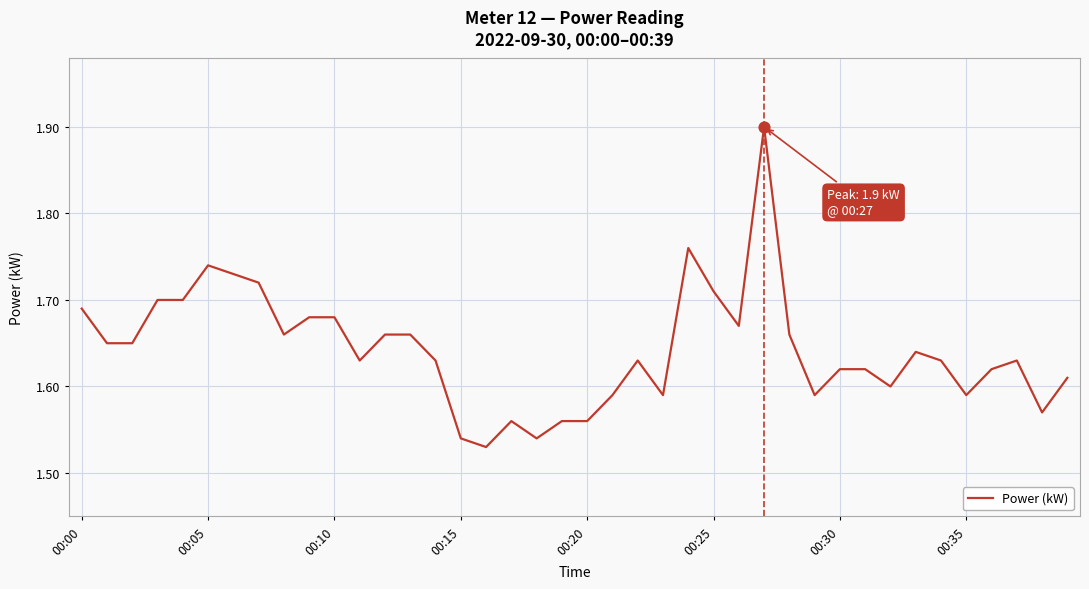

What is the maximum value shown in the chart?

1.9